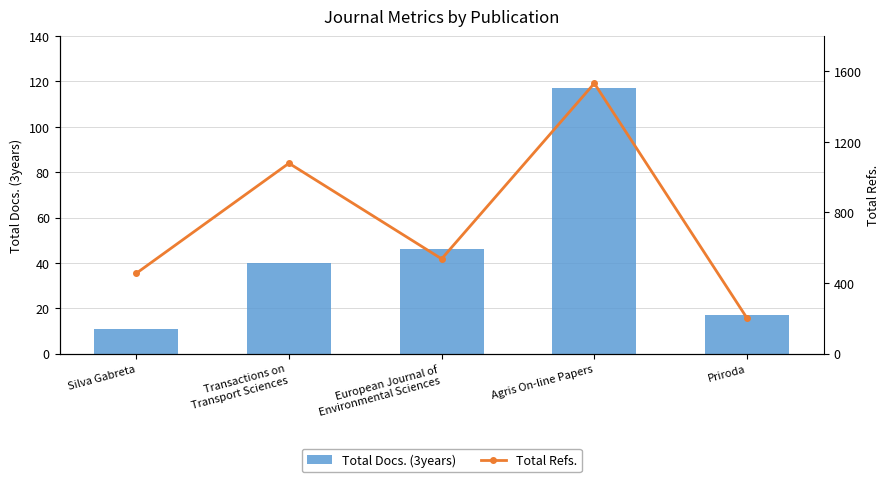

Reading left to right, list all the values displayed in this chart.

Total Docs. (3years): Silva Gabreta=11	Transactions on
Transport Sciences=40	European Journal of
Environmental Sciences=46	Agris On-line Papers=117	Priroda=17
Total Refs.: Silva Gabreta=455	Transactions on
Transport Sciences=1079	European Journal of
Environmental Sciences=537	Agris On-line Papers=1532	Priroda=201